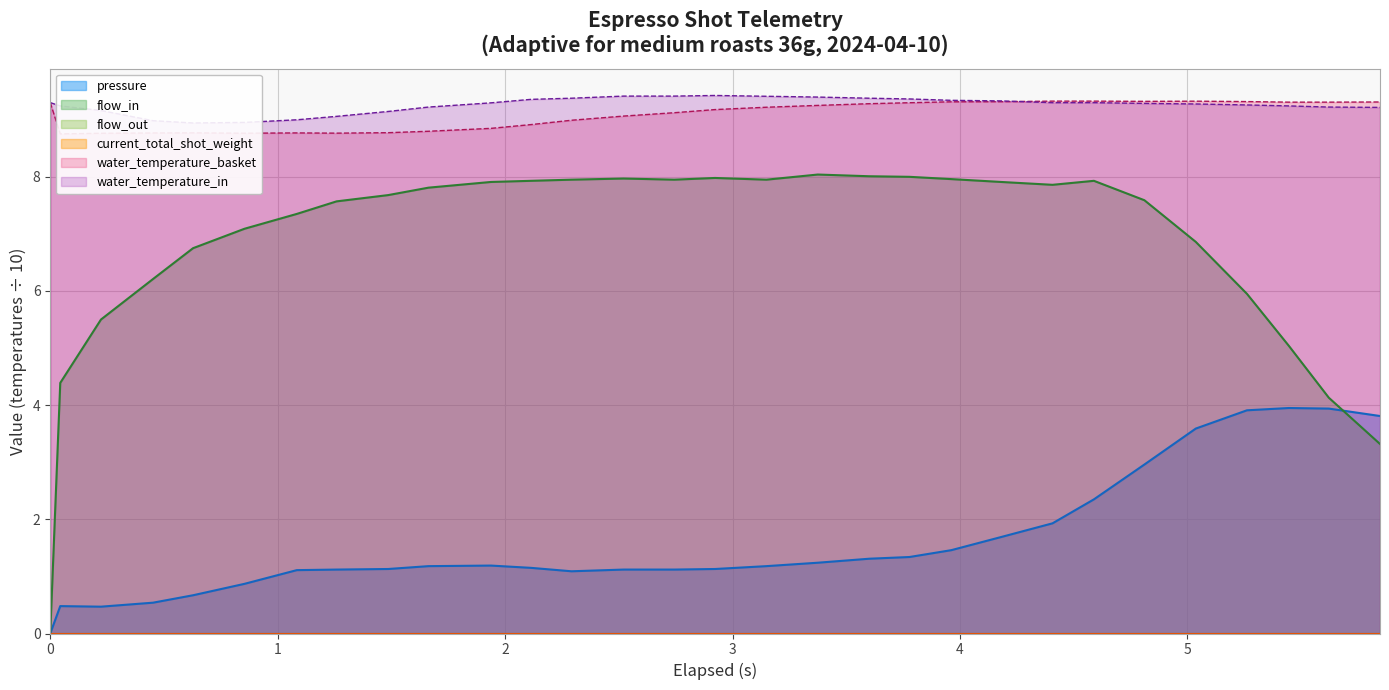

Which series ends up on top after the final intersection of water_temperature_basket and water_temperature_in?

water_temperature_basket